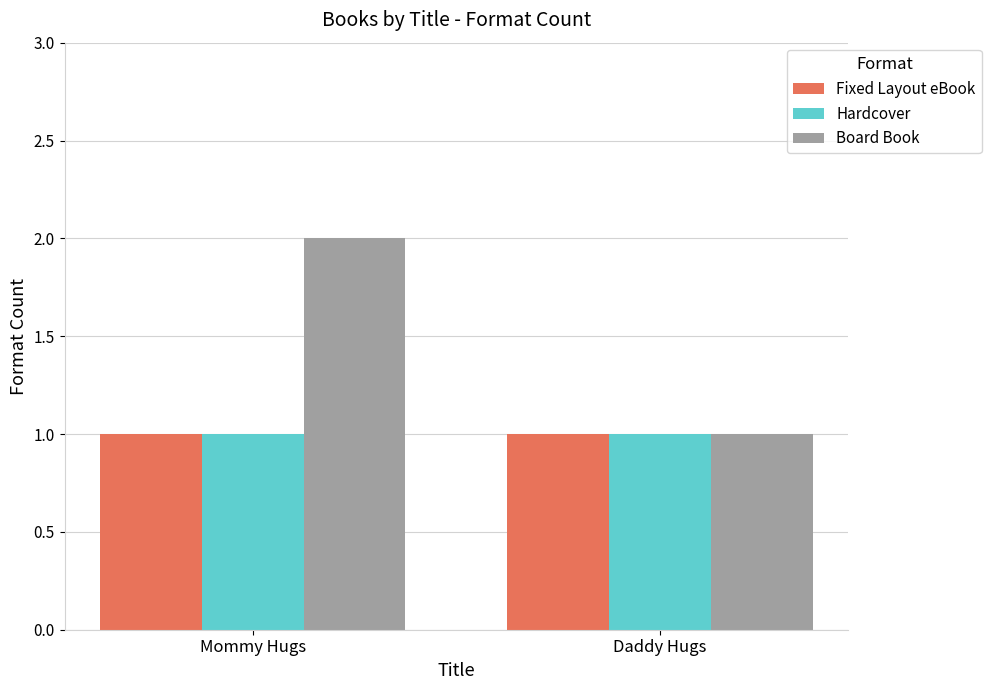

Are the bars horizontal?

No